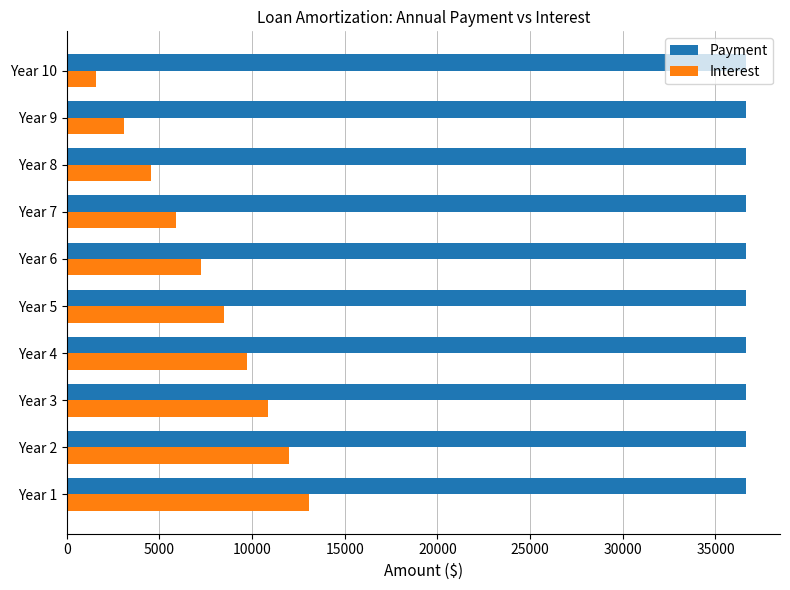

Is the value of Payment at Year 7 greater than the value of Interest at Year 8?

Yes